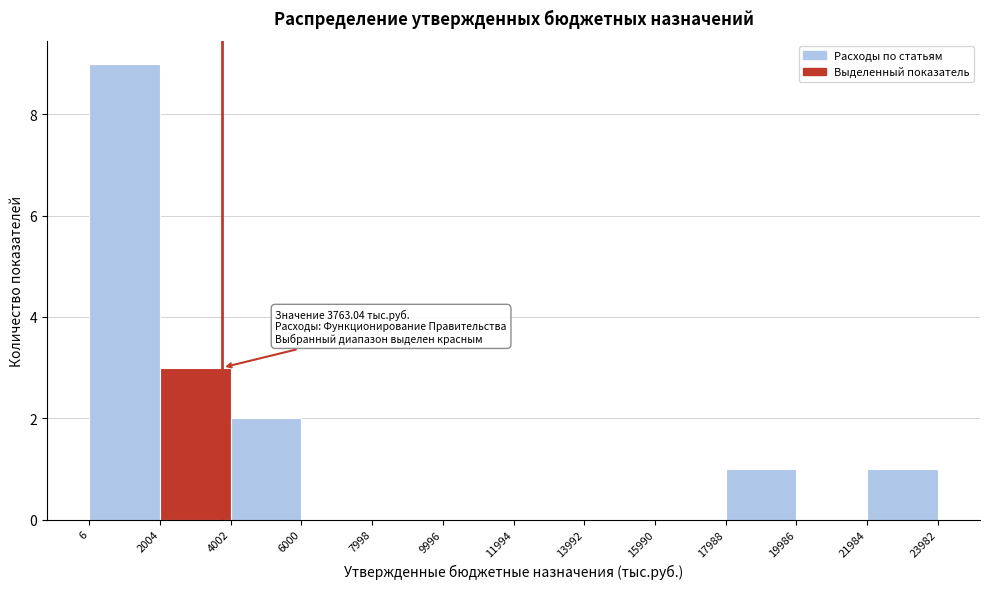

Which range on the x-axis has the tallest bar?

6 to 2004